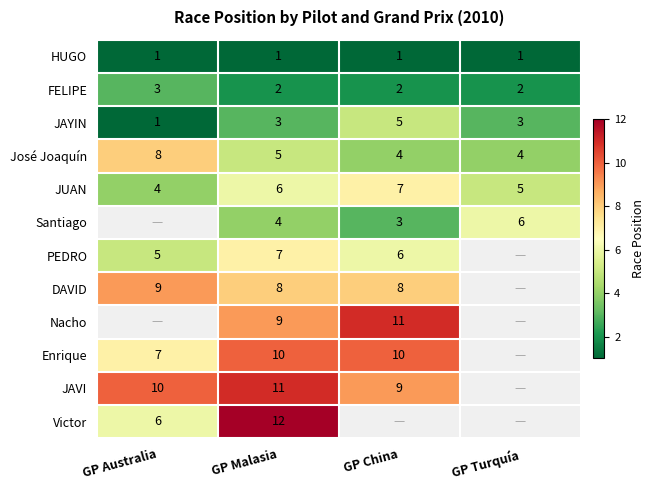

The value of PEDRO at GP Australia is 5. True or false?

True